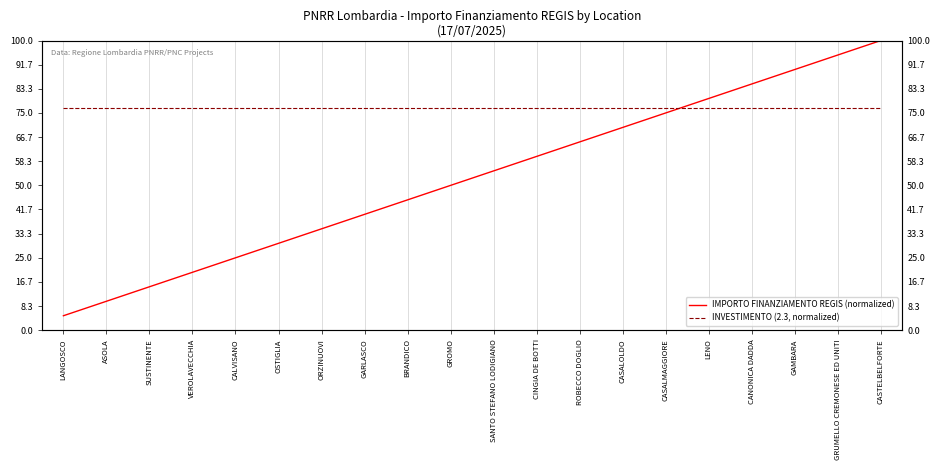

What is the total value across all series at CALVISANO?

101.7